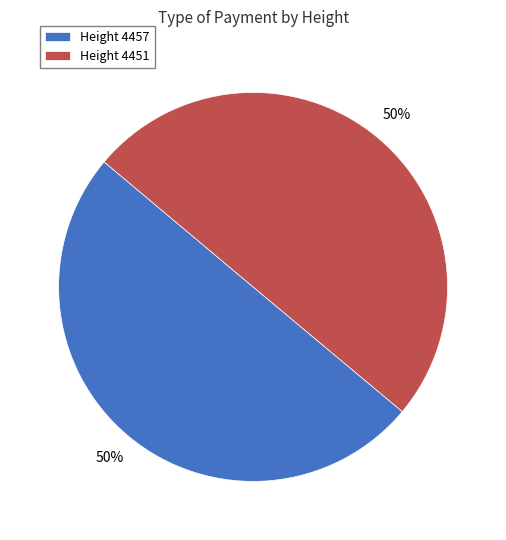

True or false: Height 4451 accounts for 50% of the total.

True